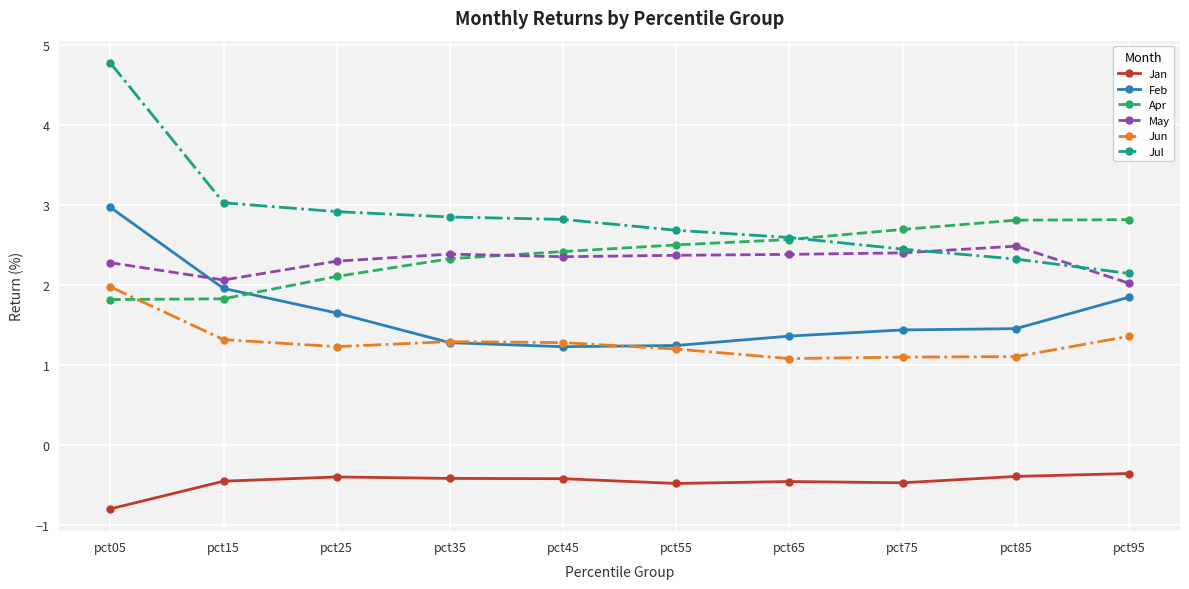

Read the Jan value at pct55.

-0.5